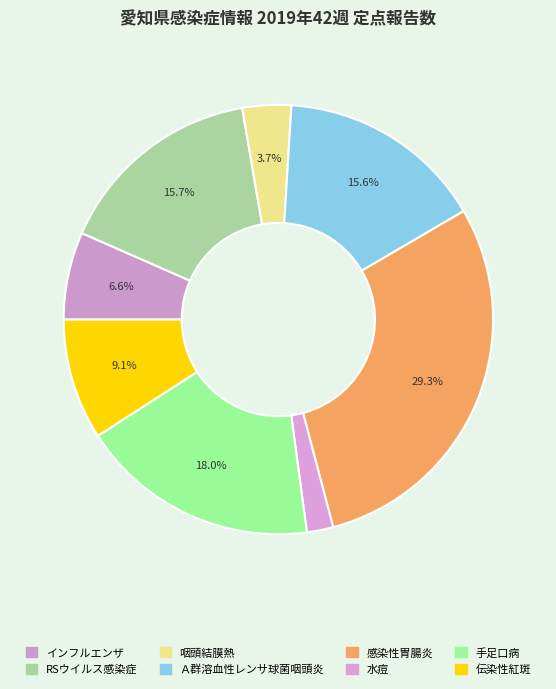

To the nearest percent, what is the difference between the largest and smallest slice percentages?

27%